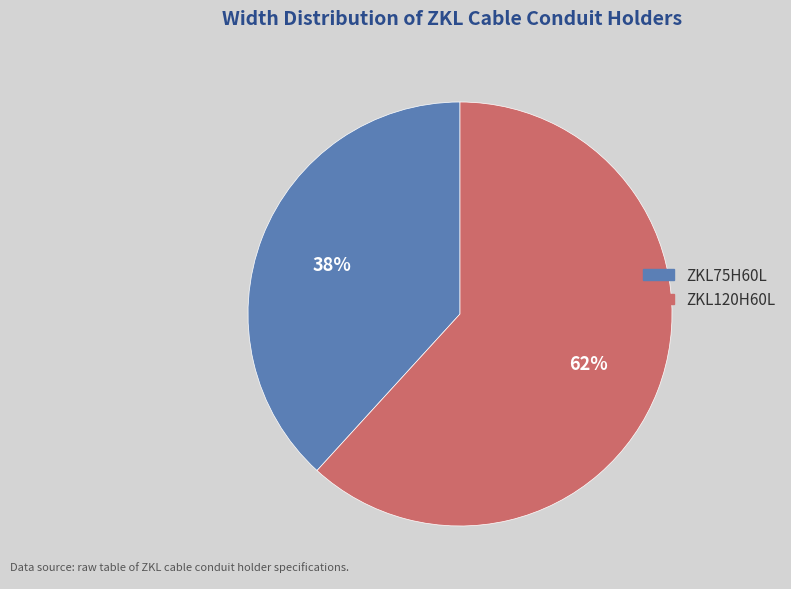

How many segments does this pie chart have?

2